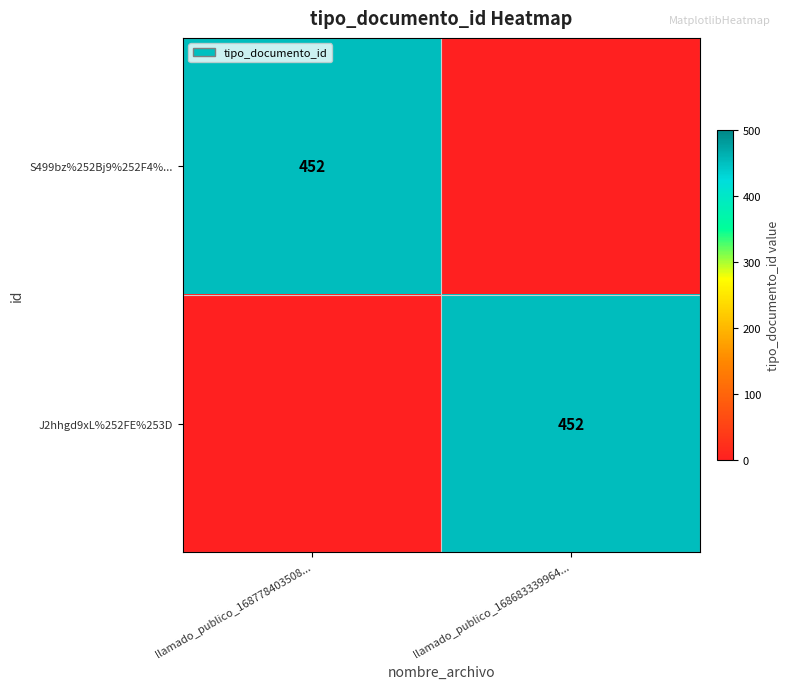

Is it true that S499bz%252Bj9%252F4%... equals 452 at llamado_publico_168778403508...?

True